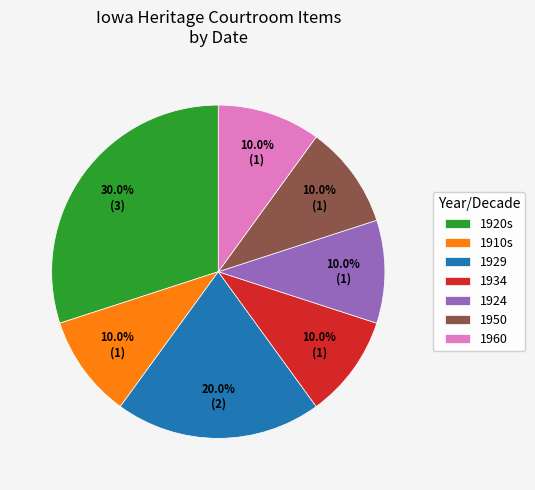

To the nearest percent, what is the average slice percentage?

14%